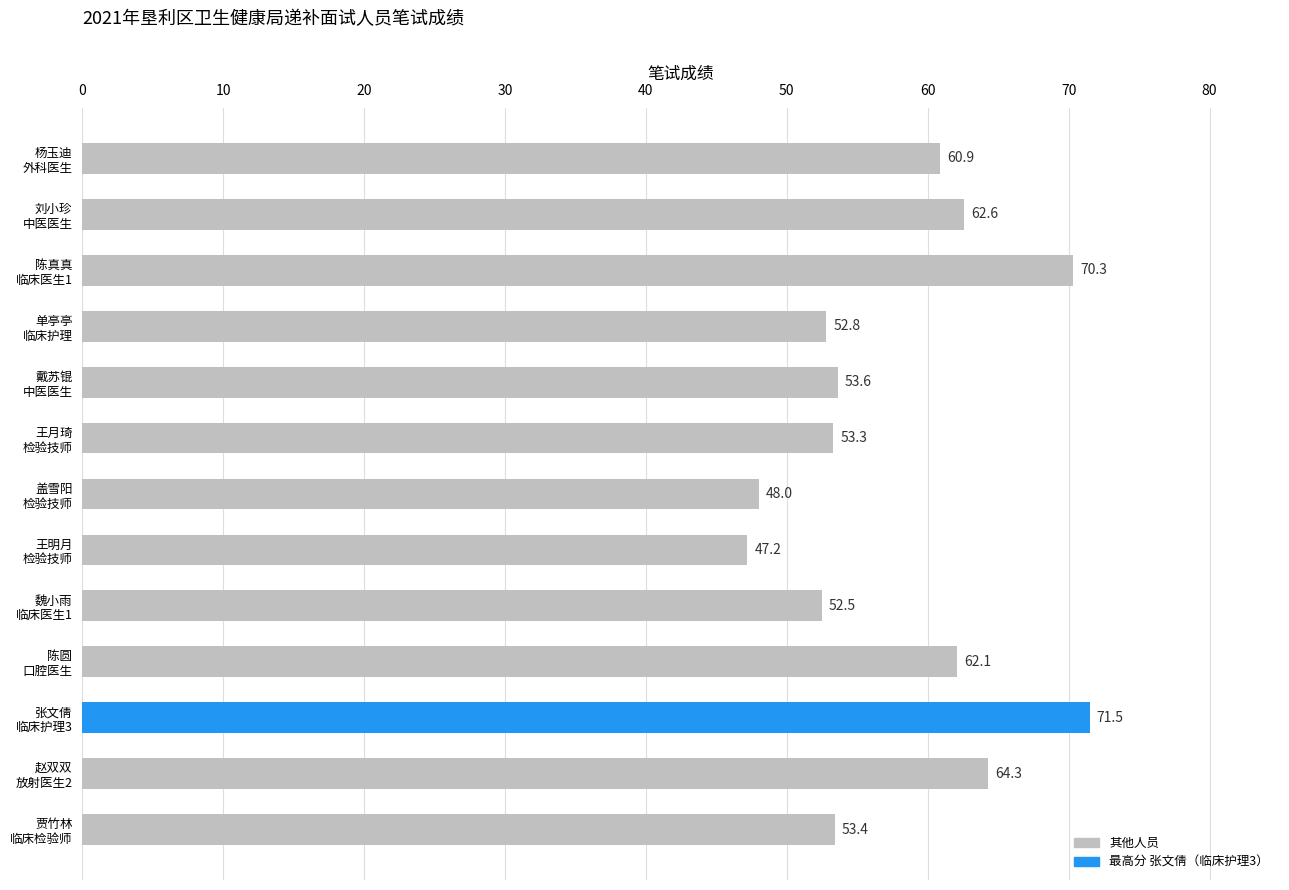

Reading top to bottom, transcribe all the data shown in this chart.

60.9	62.6	70.3	52.8	53.6	53.3	48.0	47.2	52.5	62.1	71.5	64.3	53.4